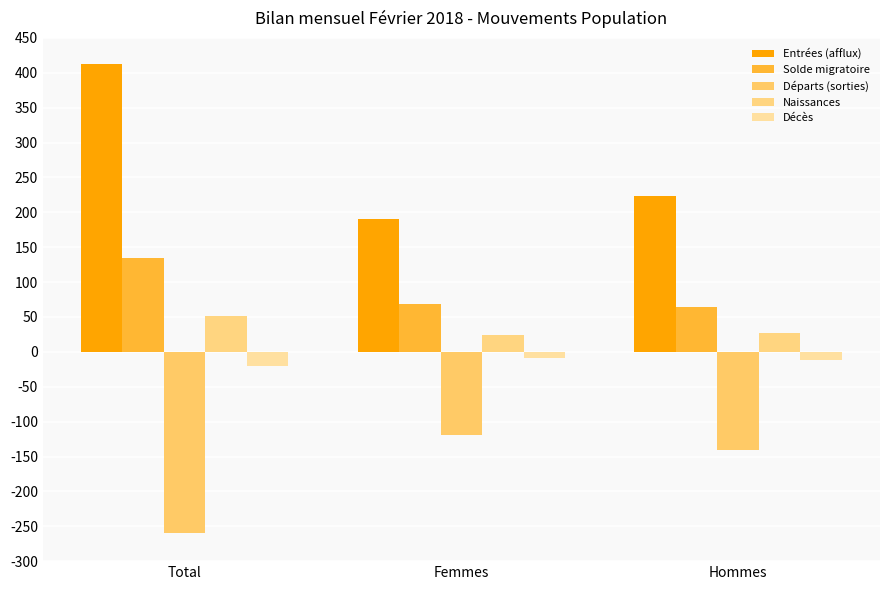

Reading left to right, extract all data points from this chart.

Entrées (afflux): 413	190	223
Solde migratoire: 134	69	65
Départs (sorties): -259	-119	-140
Naissances: 51	24	27
Décès: -20	-9	-11